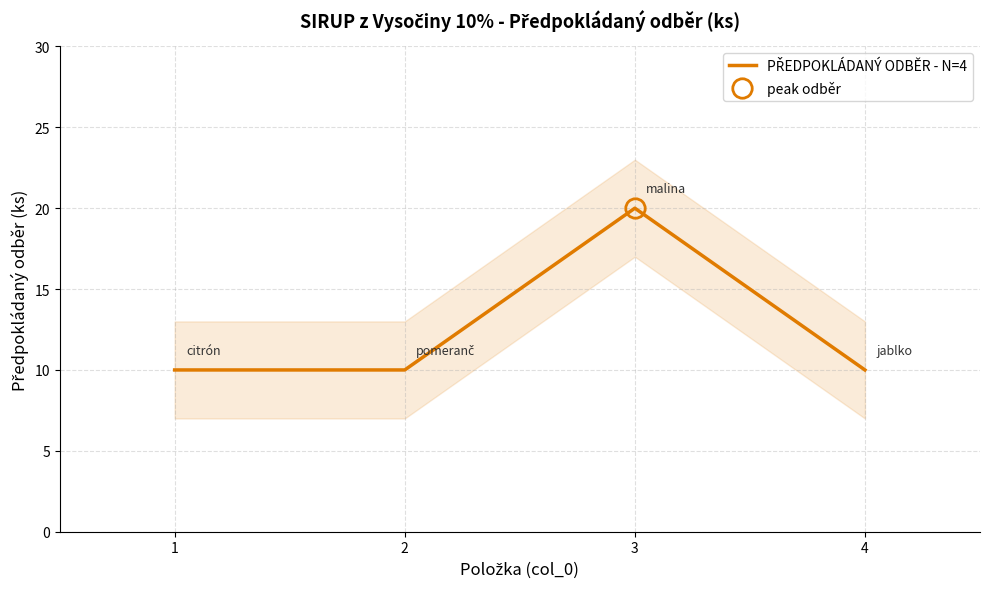

Count the number of data series in this chart.

1